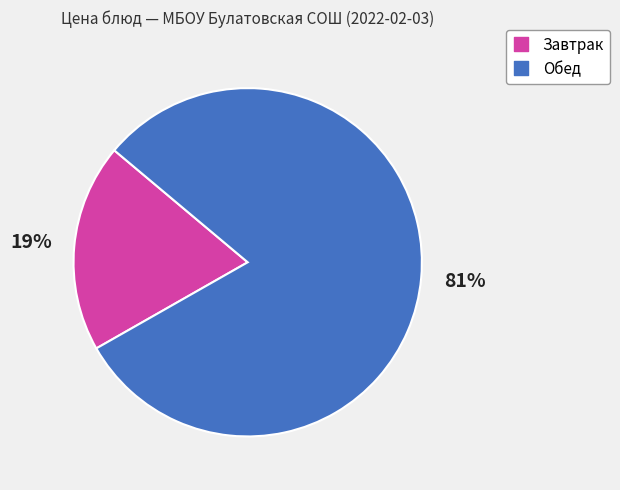

Is there a majority slice in this chart?

Yes